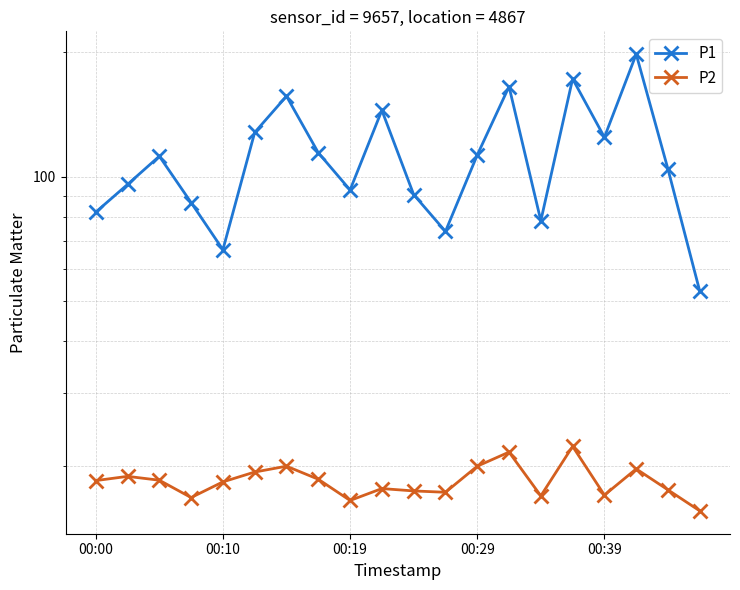

What is the spread (max minus min) of values at 15?

150.3